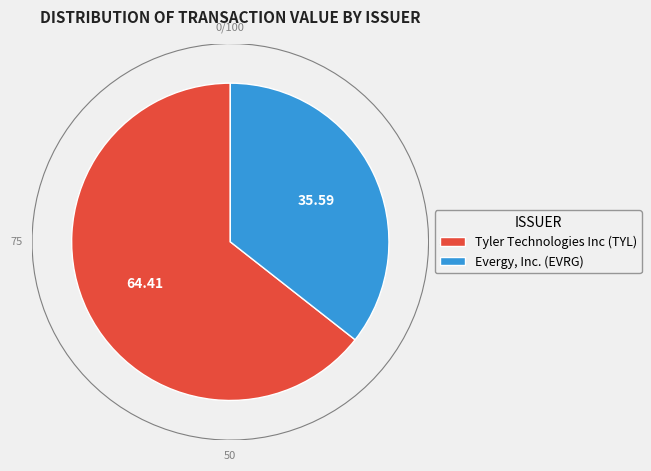

What percentage is the Tyler Technologies Inc (TYL) slice, to the nearest percent?

64%